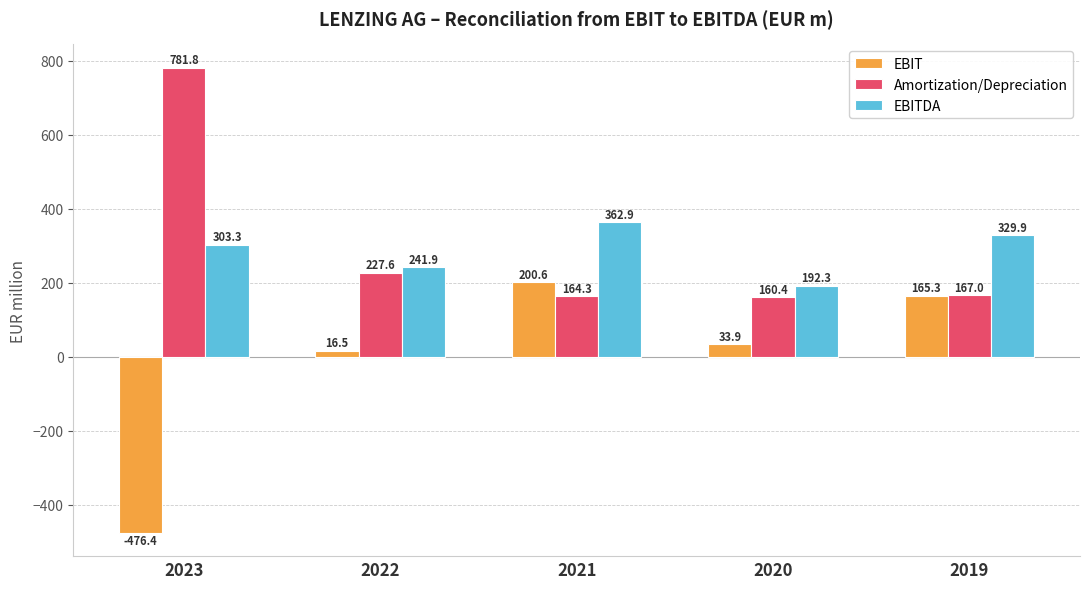

What is the approximate value of EBITDA at 2020?

192.3